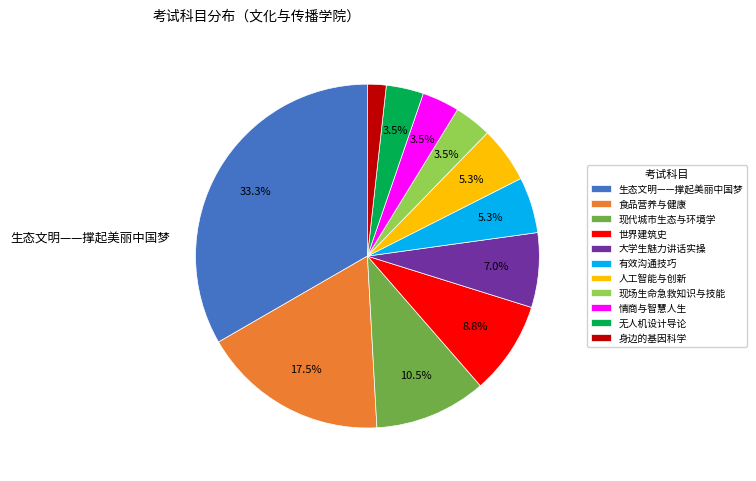

To the nearest percent, what is the average slice percentage?

9%